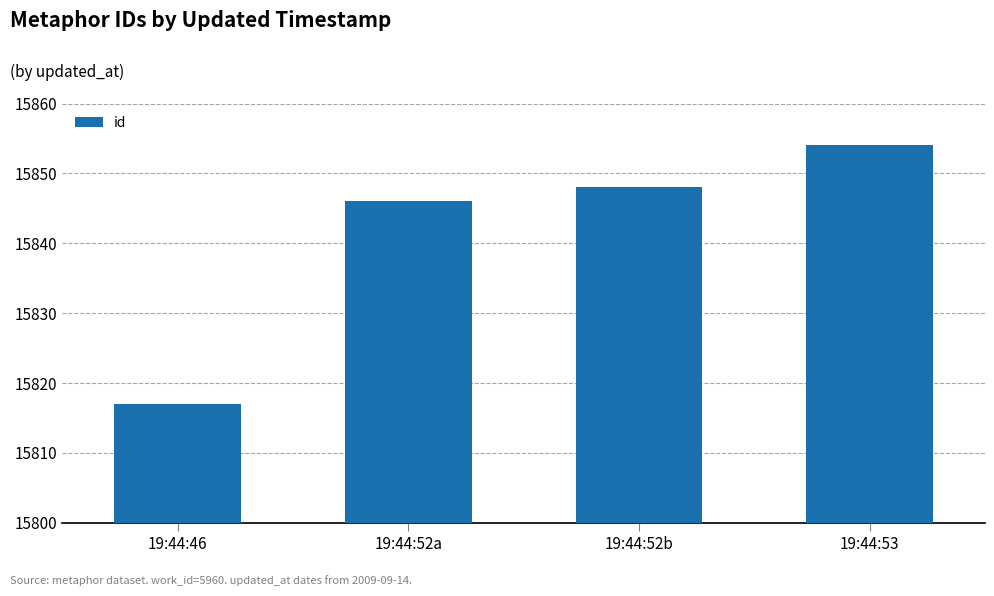

Reading left to right, what are all the values shown in this chart?

19:44:46=15817	19:44:52a=15846	19:44:52b=15848	19:44:53=15854